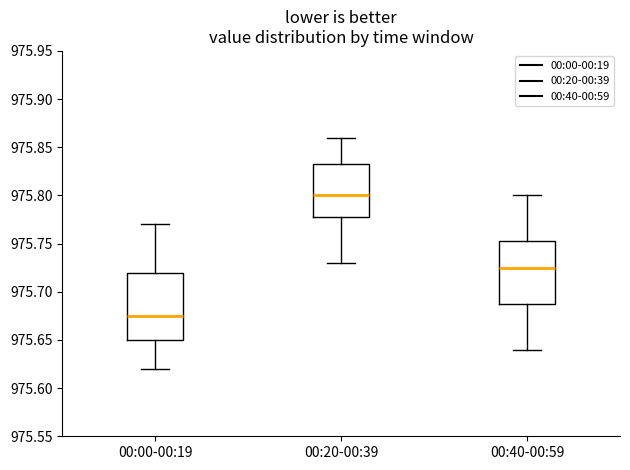

Which box's median line is the highest?

00:20-00:39